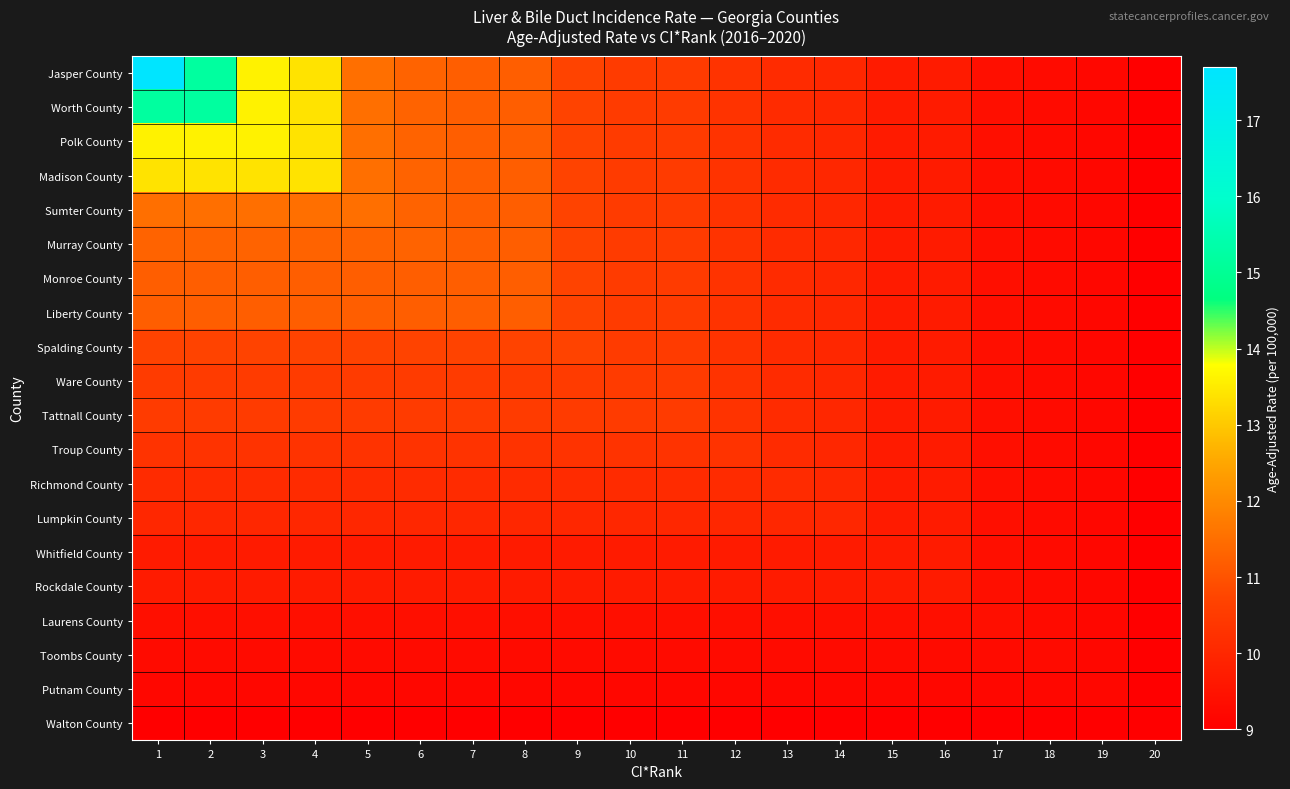

Which category has the highest value across all series?

1